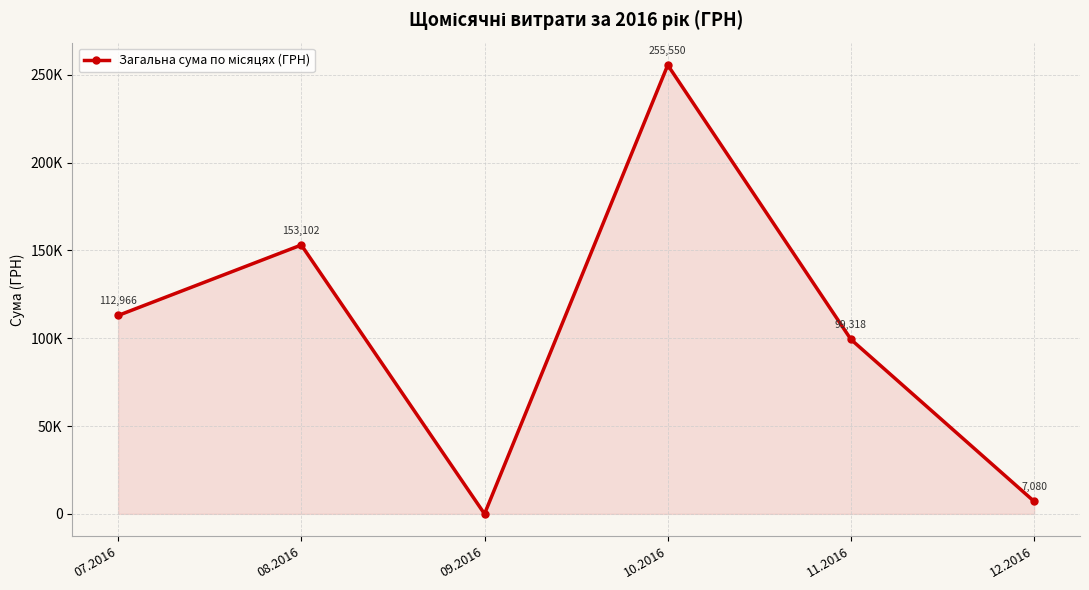

Which has a higher value, 10.2016 or 07.2016?

10.2016